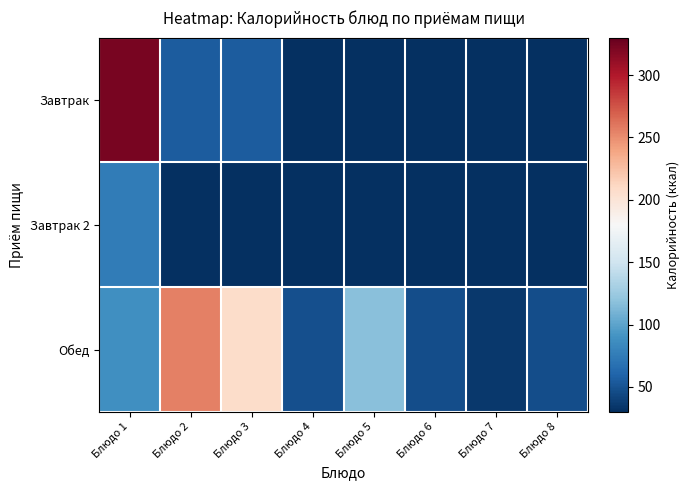

Count the number of categories in the chart.

8